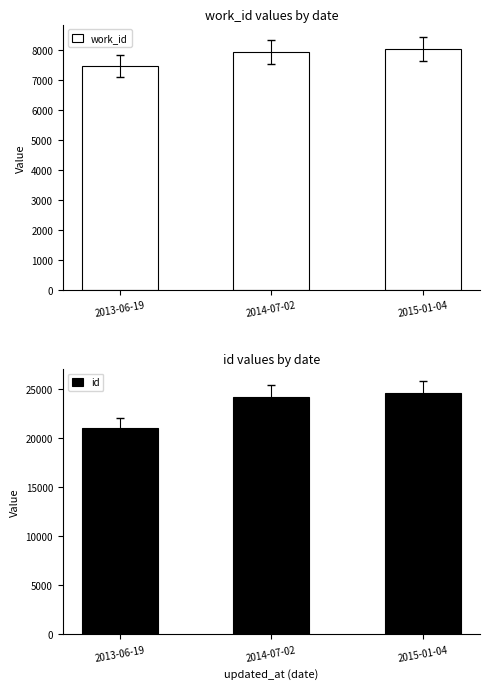

Reading left to right, extract all data points from this chart.

work_id: 7476	7955	8041
id: 20988	24127	24512